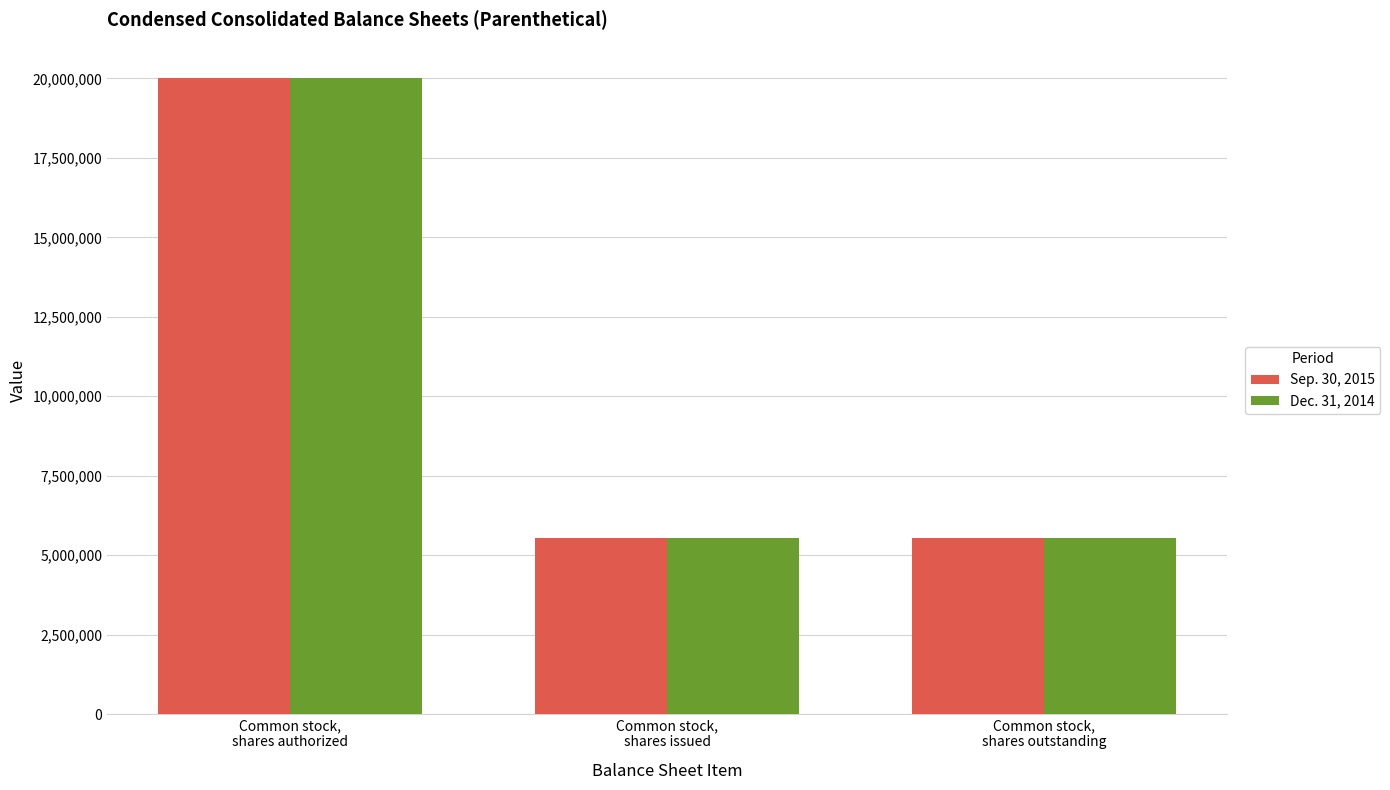

What is the label of the 2nd bar from the left?

Common stock,
shares issued